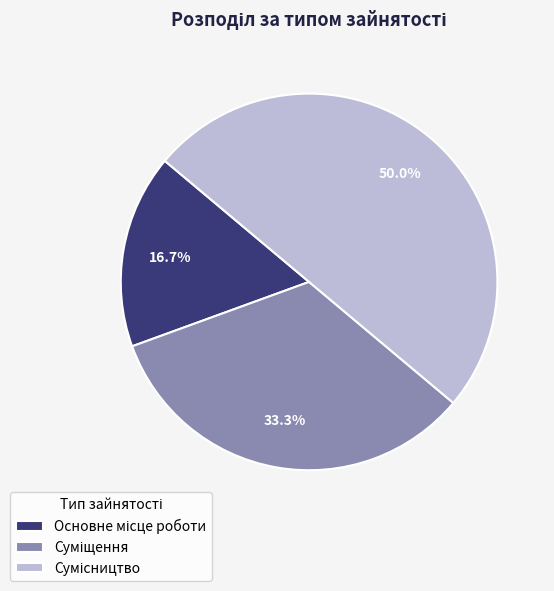

True or false: Сумісництво accounts for 50% of the total.

True